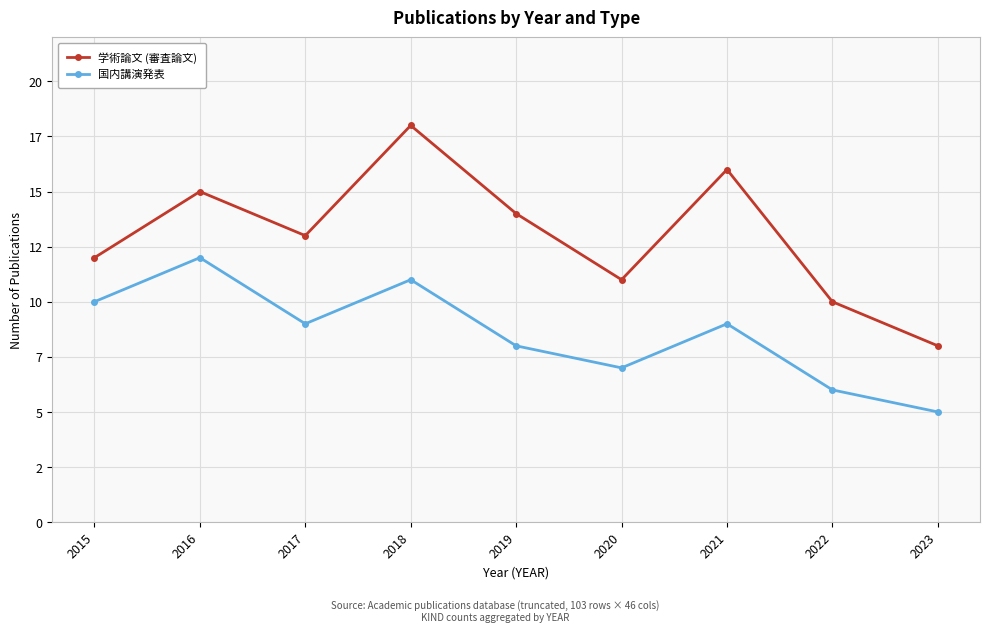

Rank the categories by 学術論文 (審査論文) value from lowest to highest.

2023, 2022, 2020, 2015, 2017, 2019, 2016, 2021, 2018